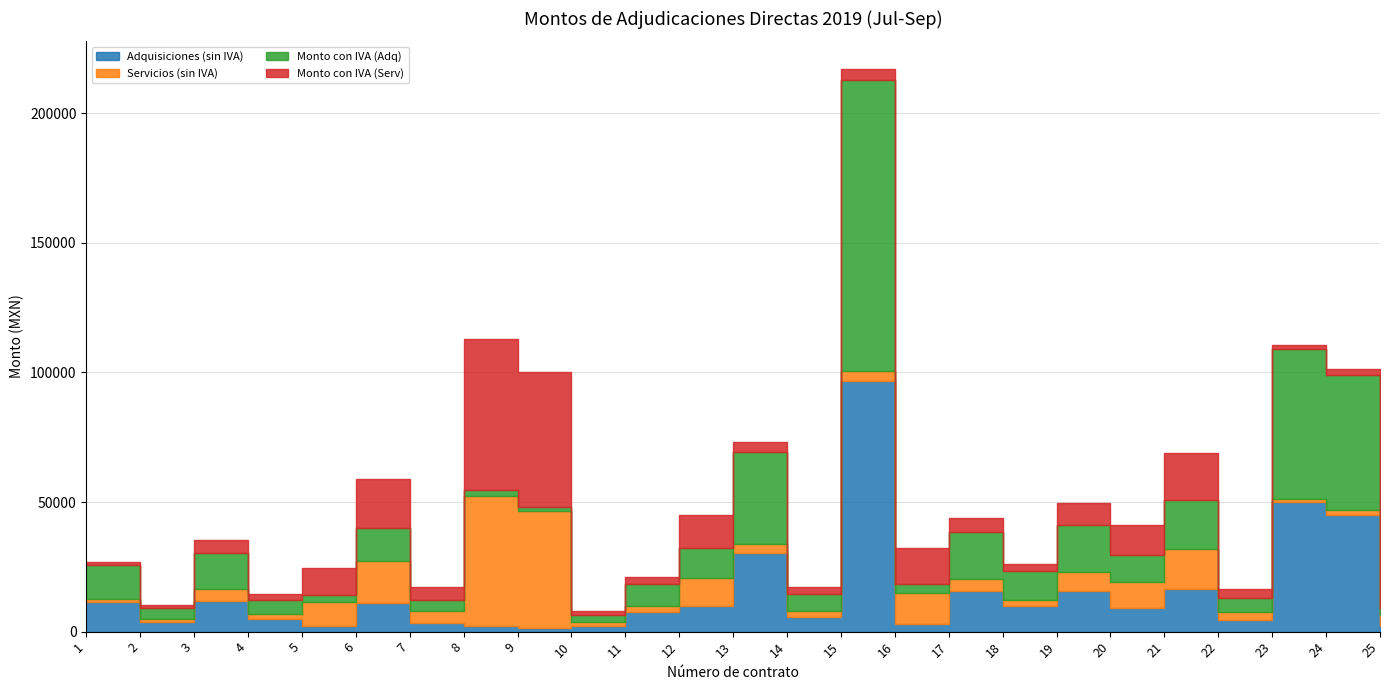

List the labels in order of Monto con IVA (Serv) value, largest first.

8, 9, 6, 21, 16, 12, 20, 5, 19, 17, 7, 25, 3, 15, 13, 22, 11, 14, 18, 4, 24, 10, 1, 2, 23